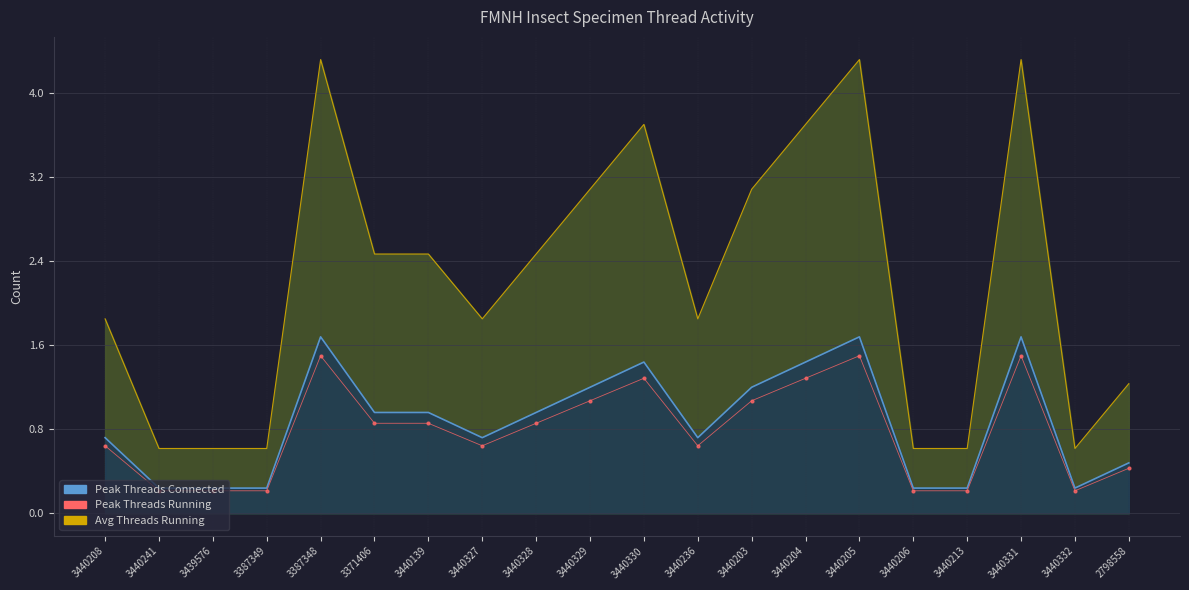

What is the label of the 12th point from the right?

3440328